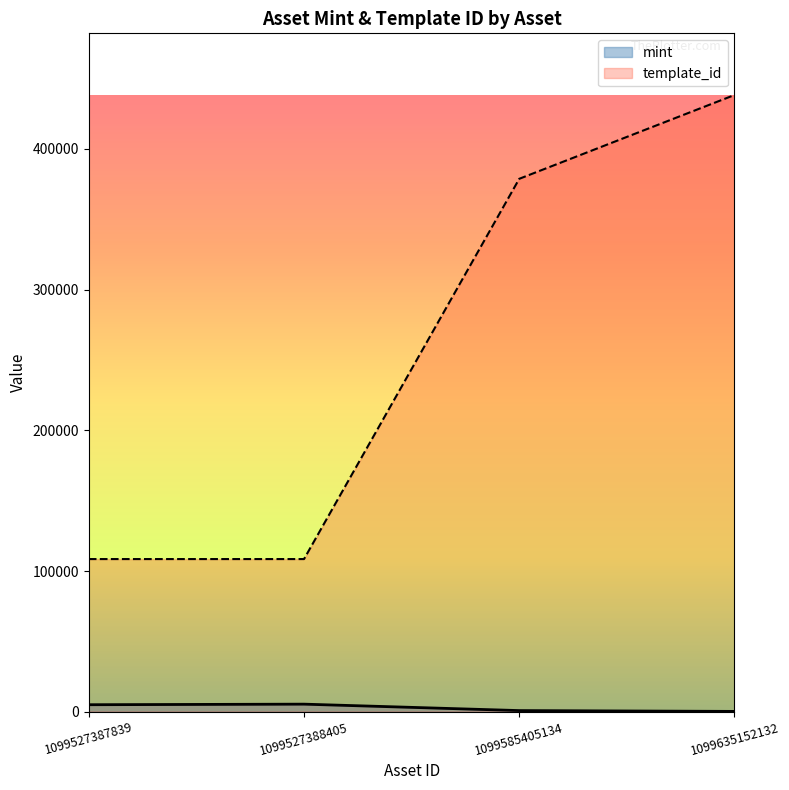

What is the total value across all series at 1099585405134?

379575